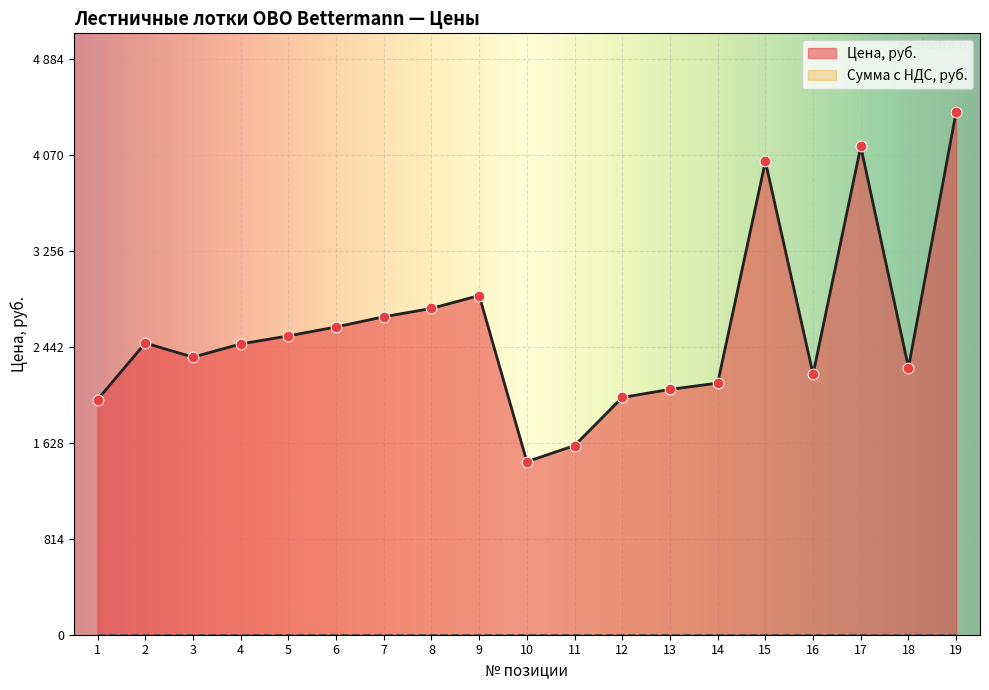

Approximately how many times larger is the value at 16 compared to 7?

0.8